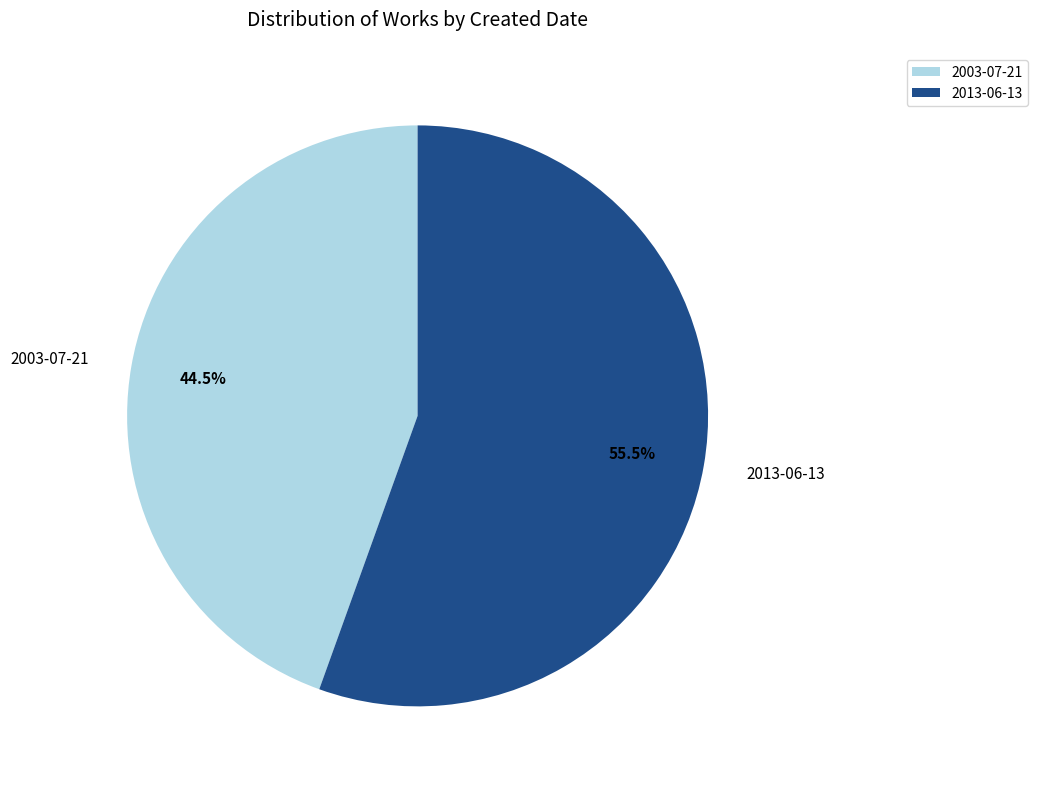

Count the number of slices in the pie.

2